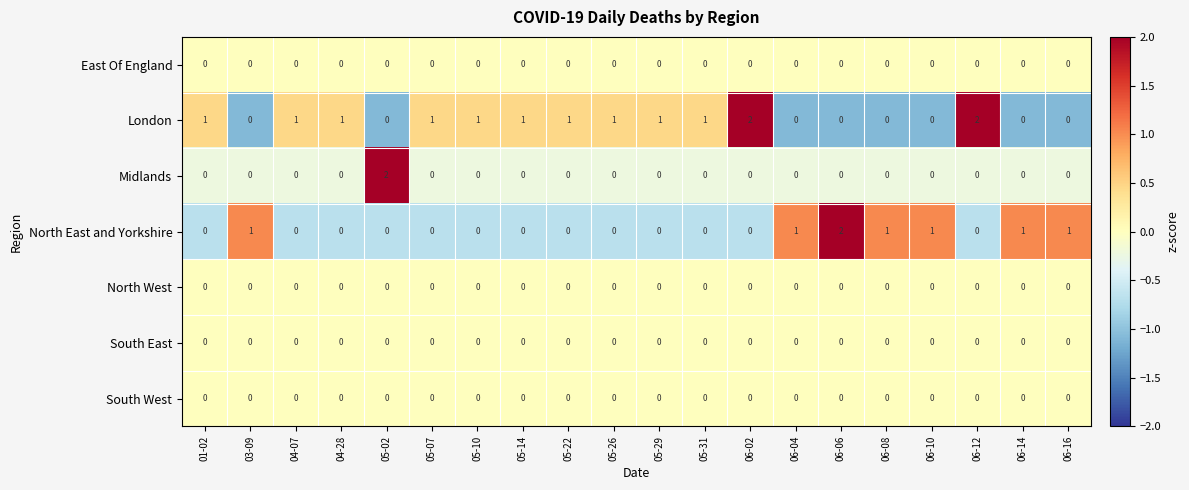

Which series has the largest total across all categories?

London